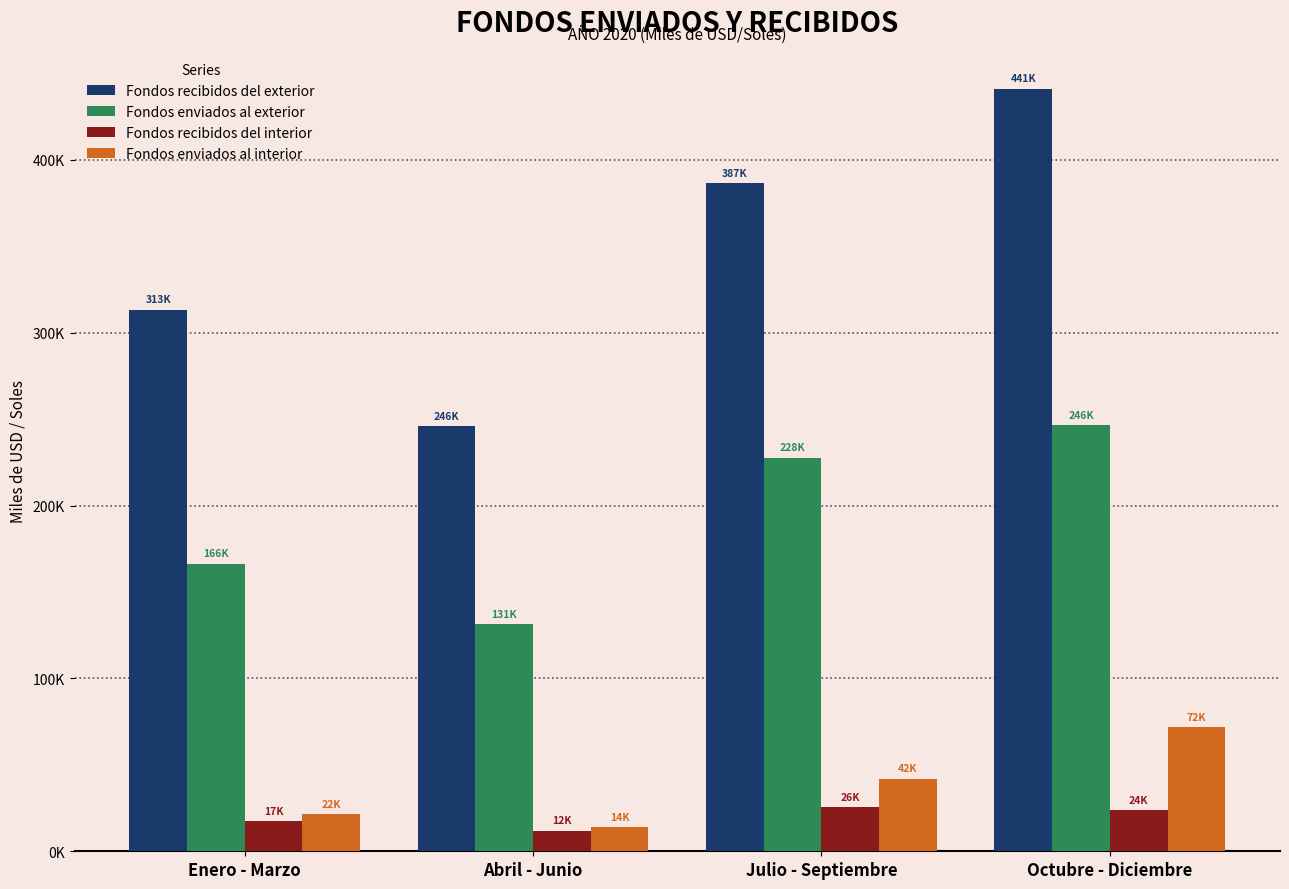

Which has a higher value, Abril - Junio or Julio - Septiembre?

Julio - Septiembre